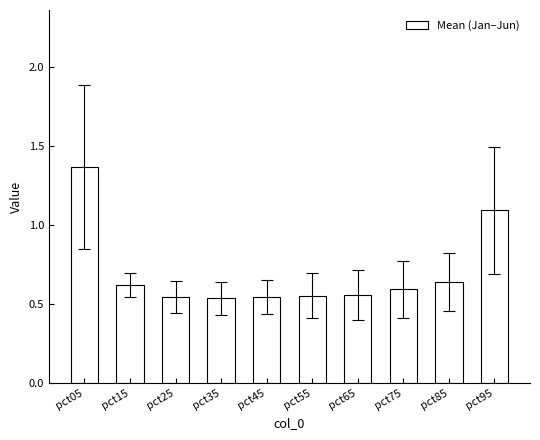

Are the bars horizontal?

No